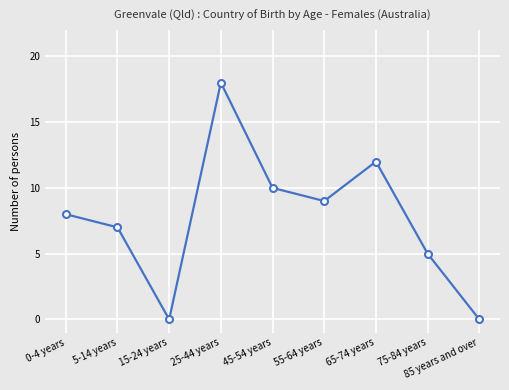

Reading left to right, extract all data points from this chart.

8	7	0	18	10	9	12	5	0